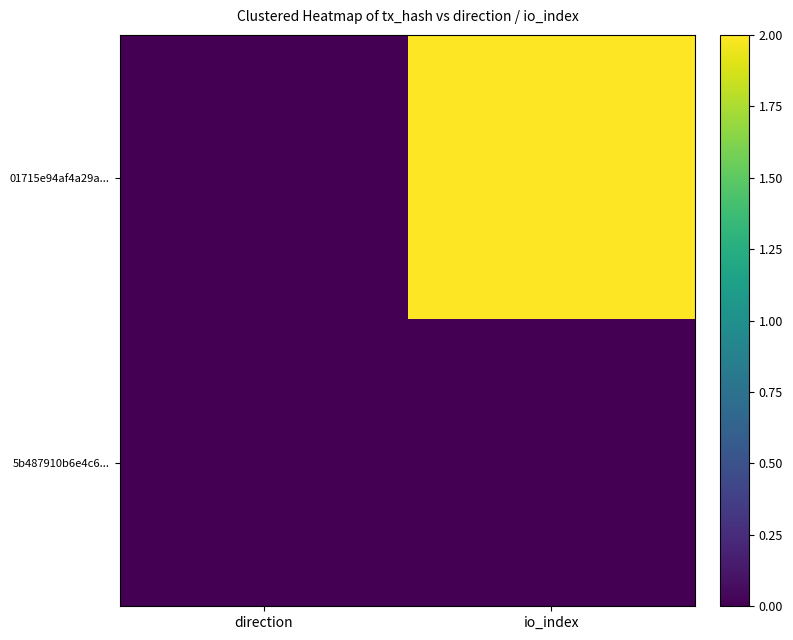

Rank the series at direction from lowest to highest value.

01715e94af4a29a..., 5b487910b6e4c6...